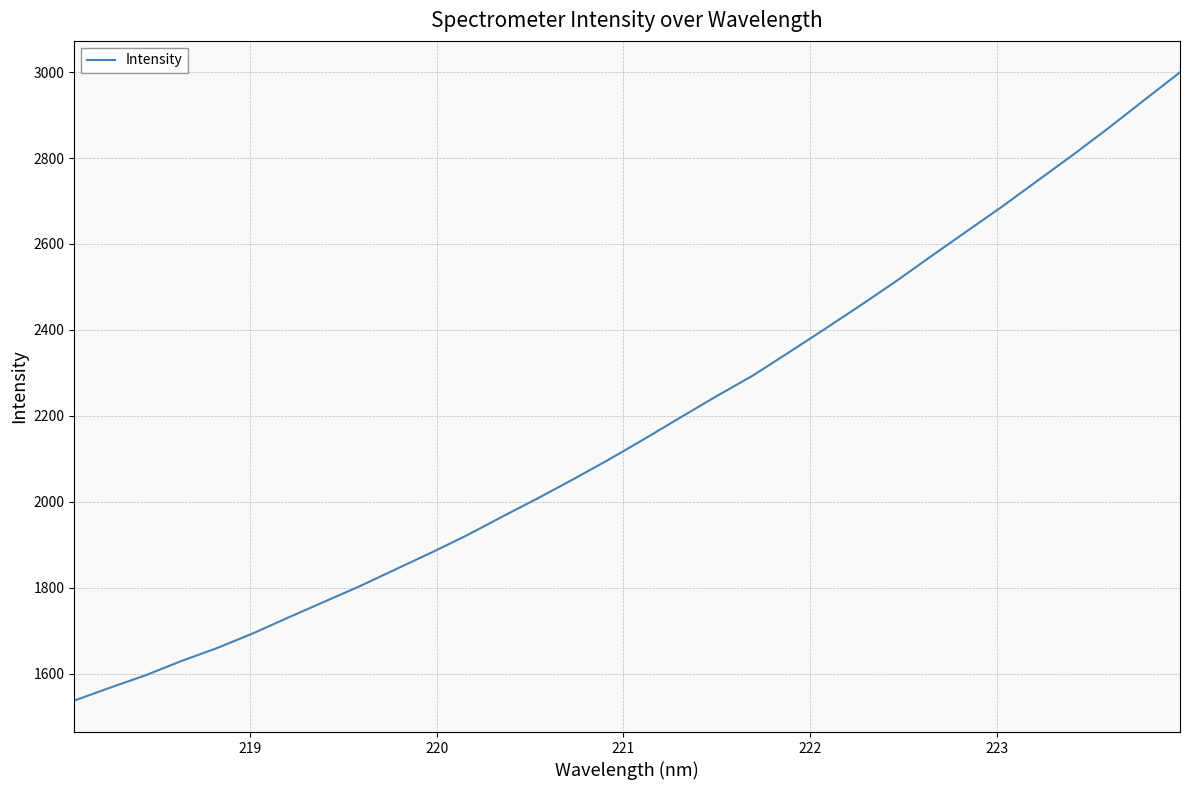

What is the smallest value displayed?

1537.0